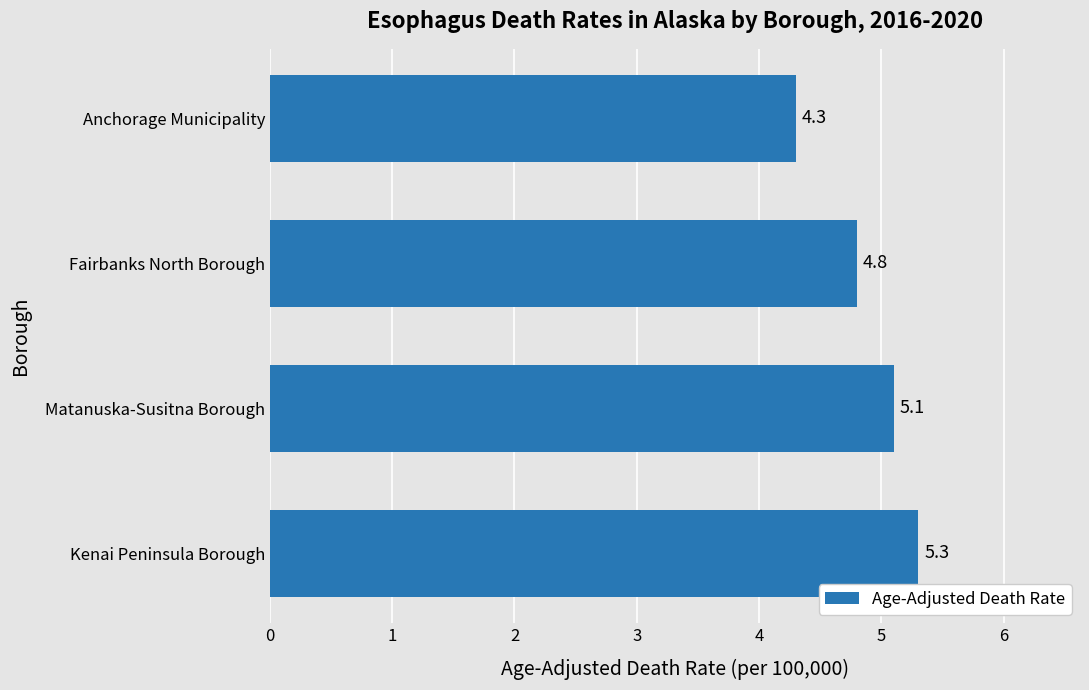

What is the average value?

4.9